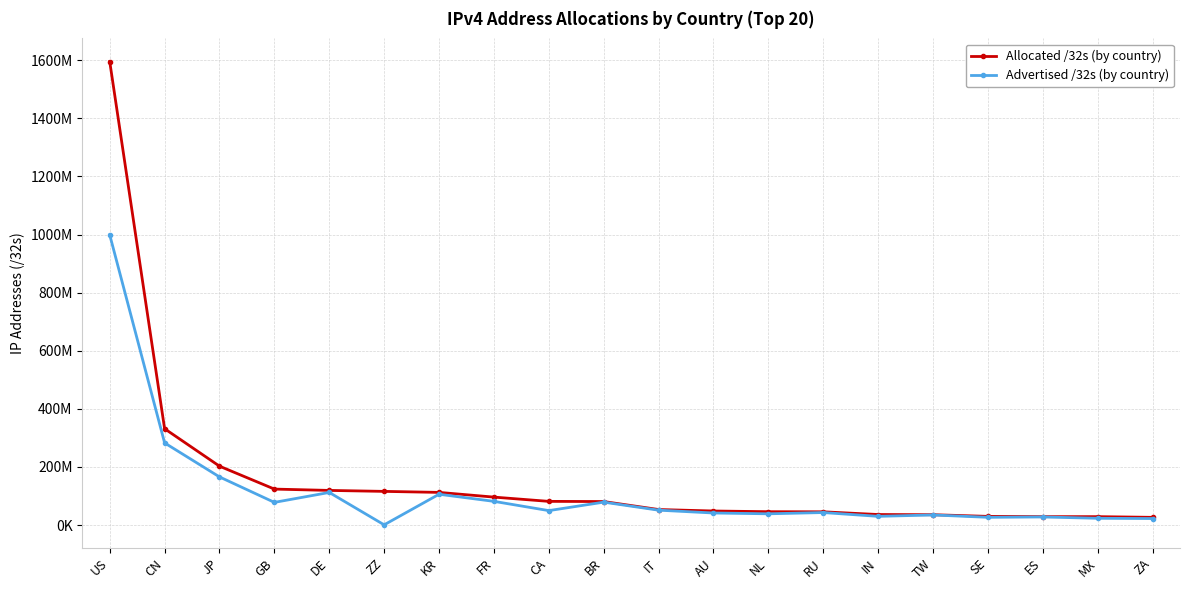

Between RU and GB, which is larger?

GB